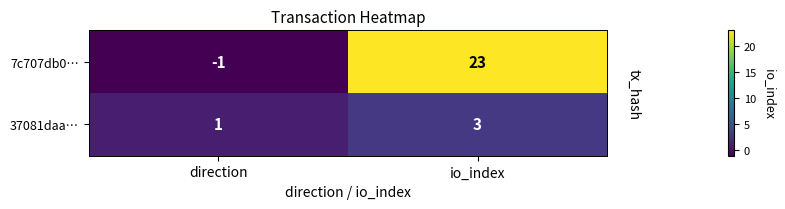

What is the smallest value displayed?

-1